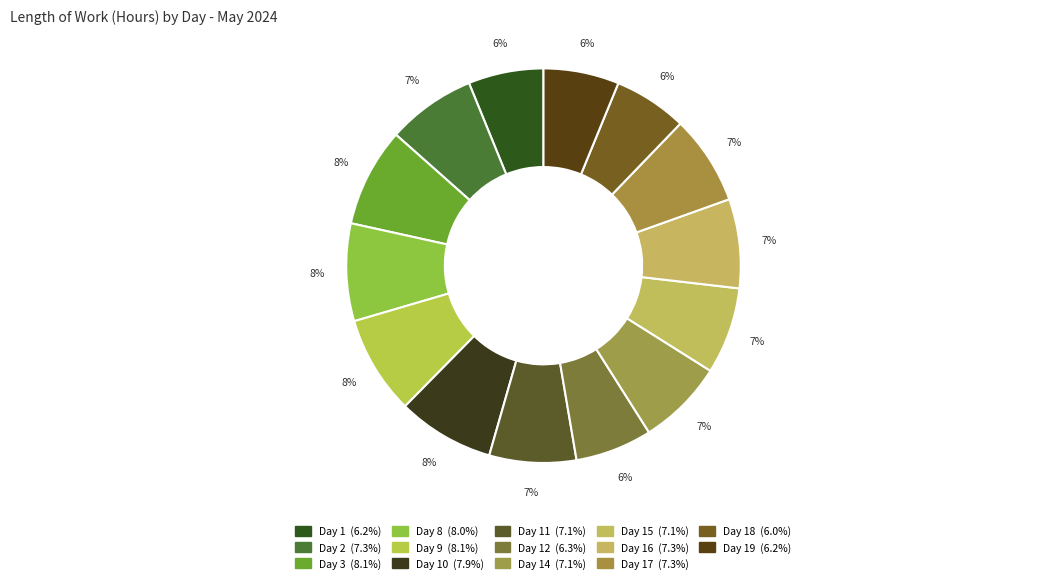

How many segments does this pie chart have?

14